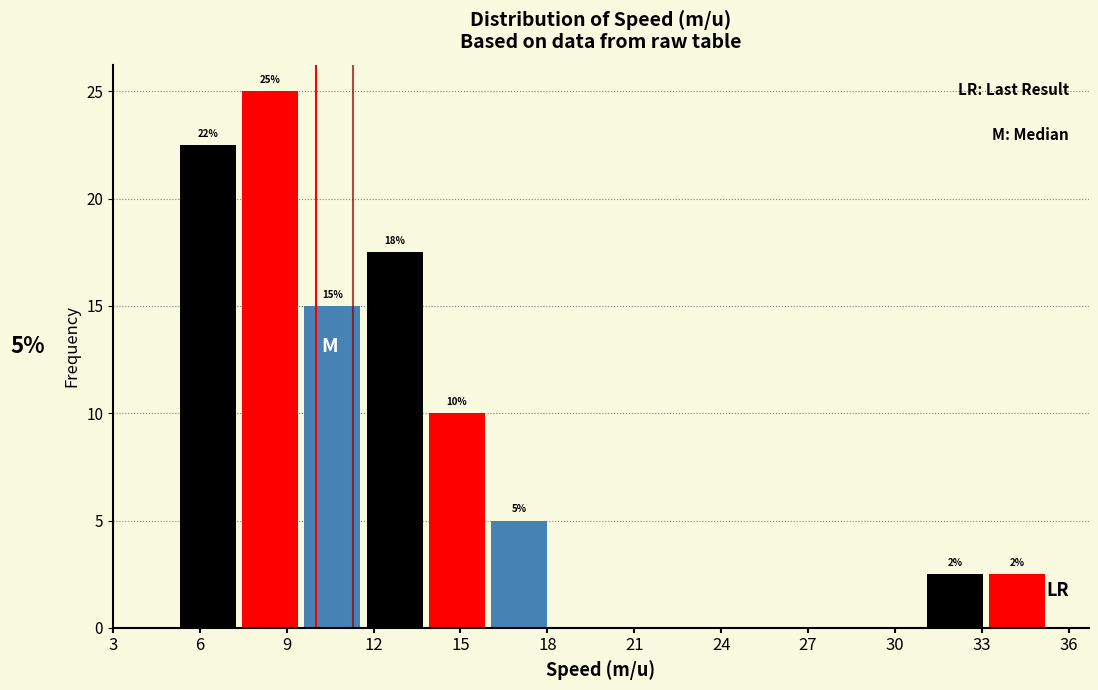

Which range on the x-axis has the tallest bar?

7.35 to 9.50